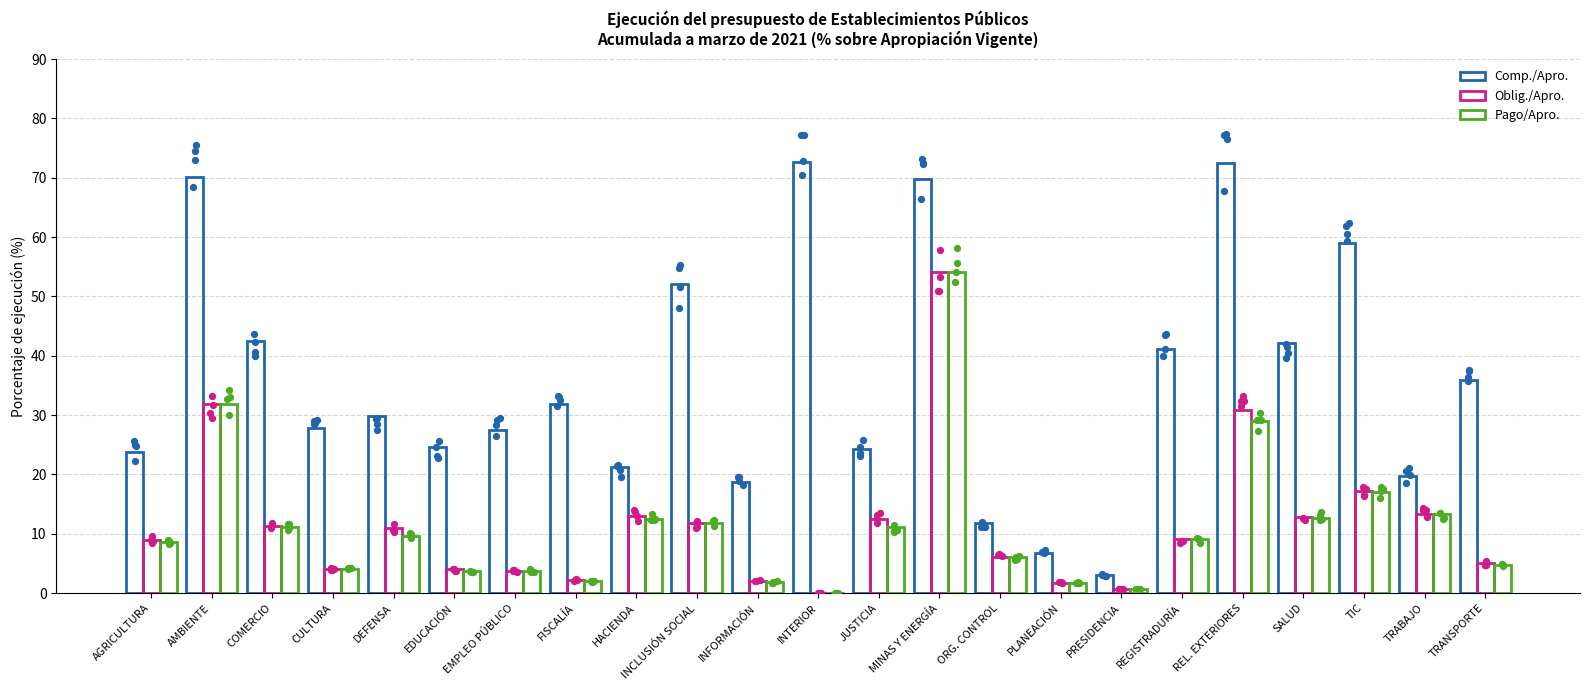

What is the total value across all series at INCLUSIÓN SOCIAL?

75.7